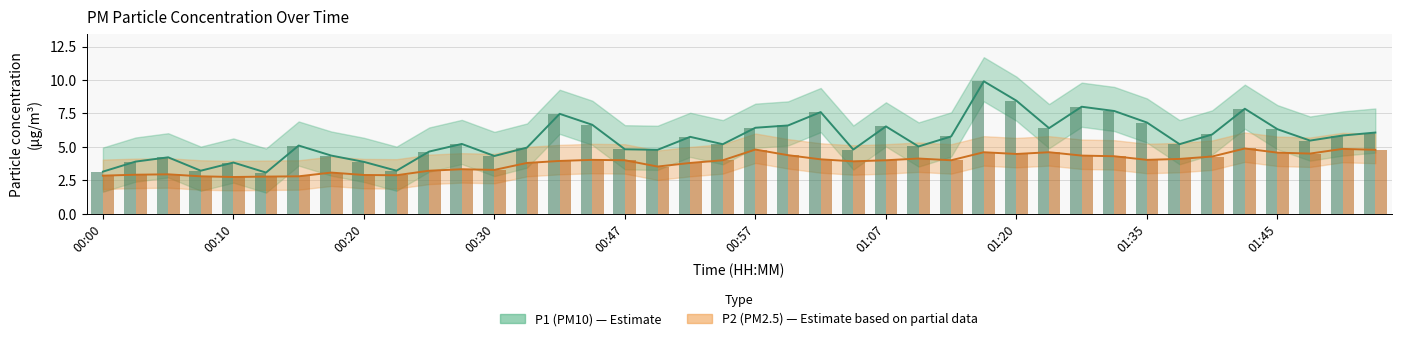

What are all the series names shown in the legend?

P1, P2